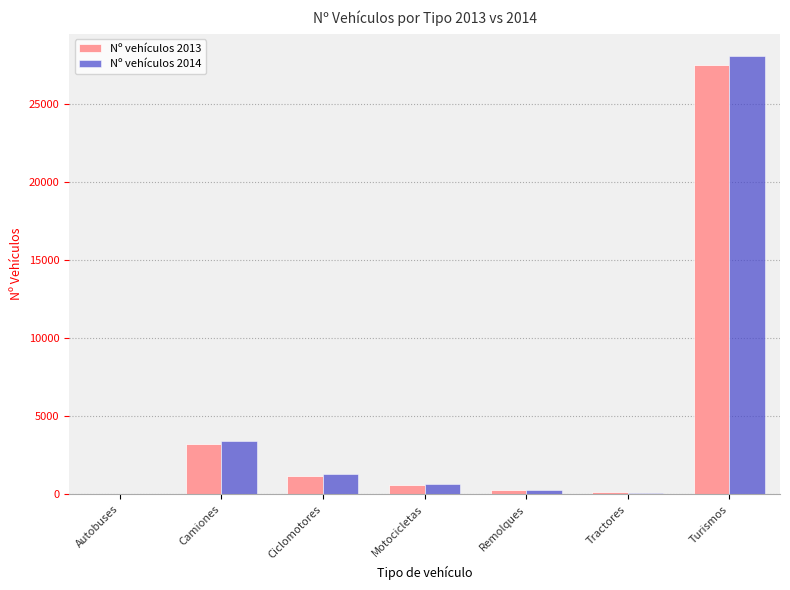

What is the sum of all Nº vehículos 2014 values?

33885